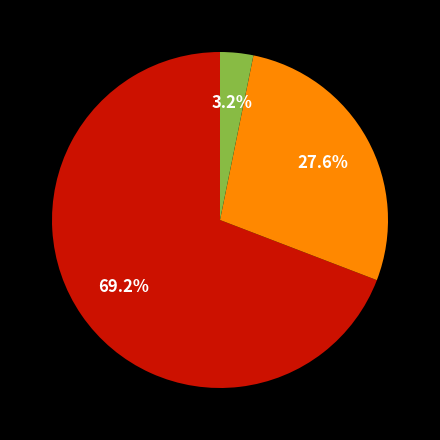

Does any single category account for the majority?

Yes